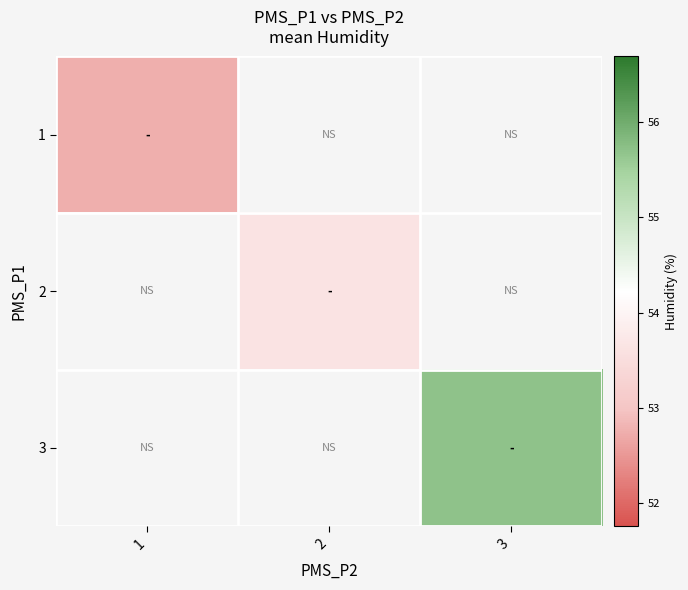

Which label corresponds to the smallest value in the chart?

1